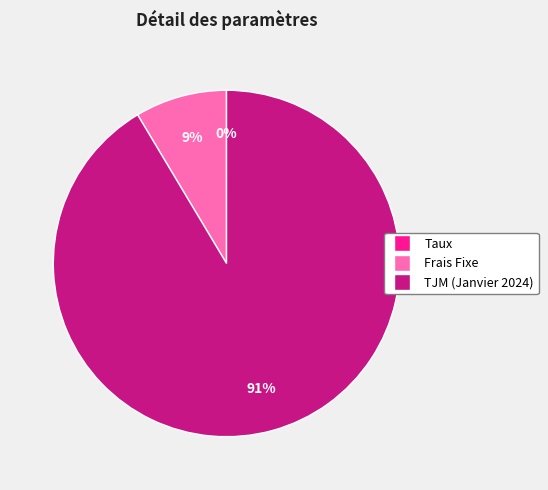

Is it true that TJM (Janvier 2024) is 91% of the pie?

True